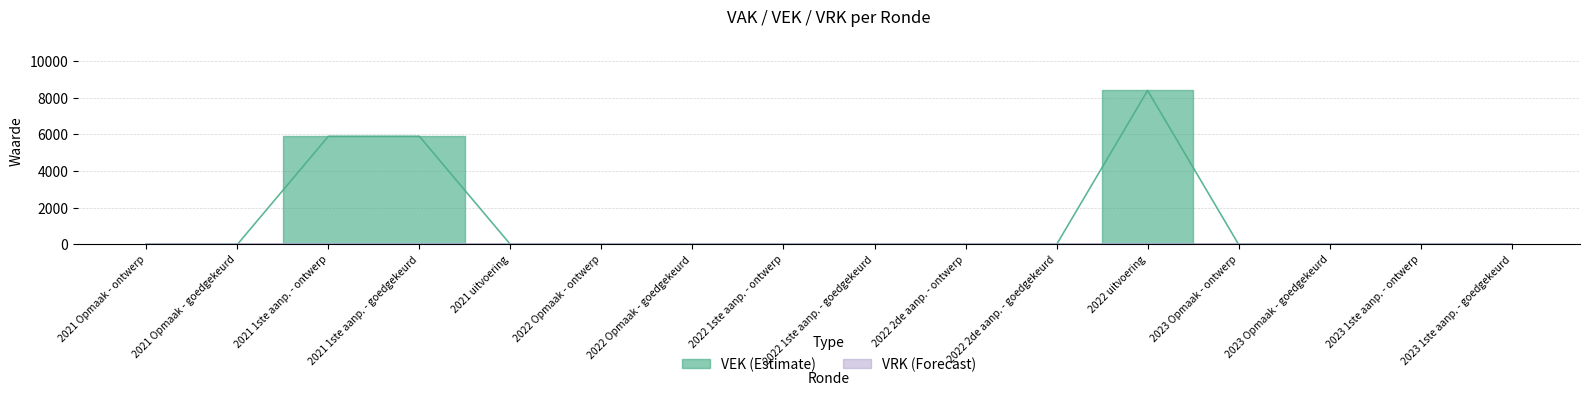

How many distinct data groups are displayed?

1